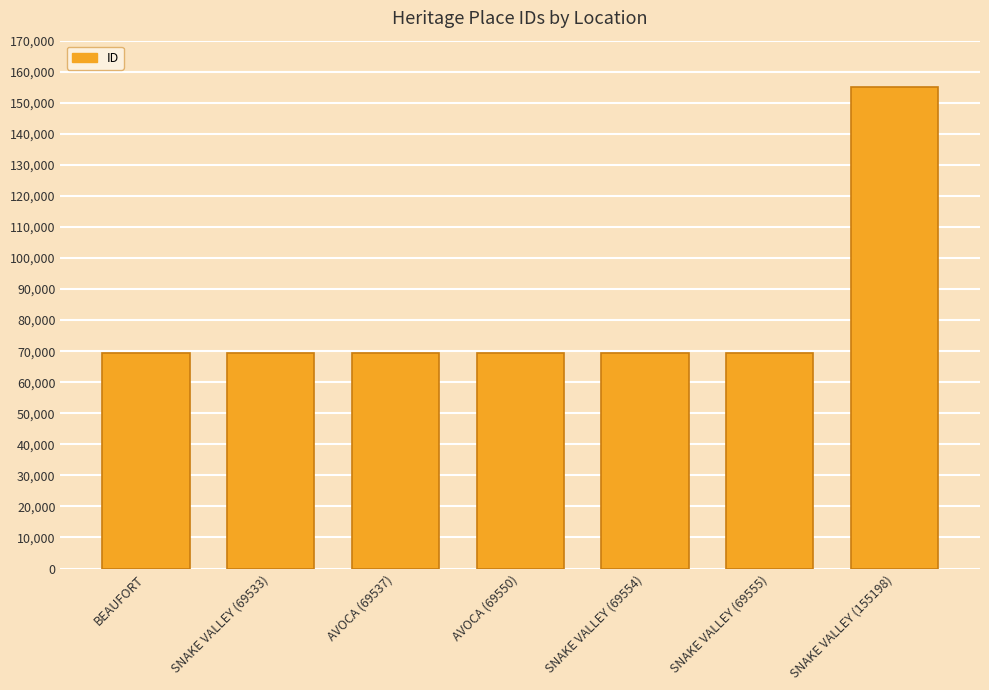

Does the chart contain any negative values?

No